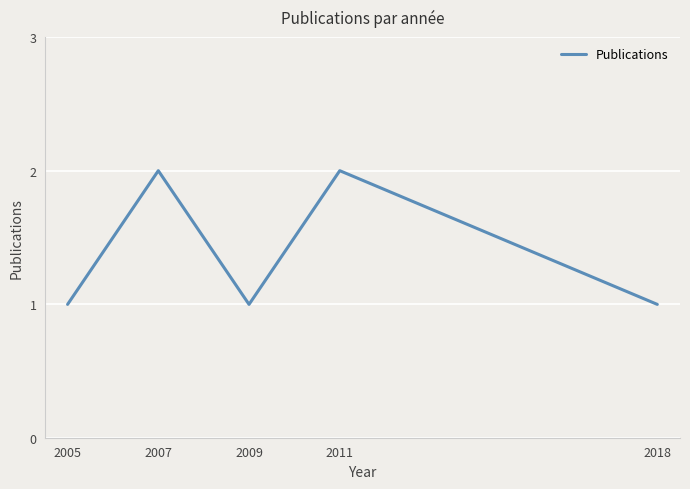

What is the ratio of the value at 2018 to the value at 2005?

1.0